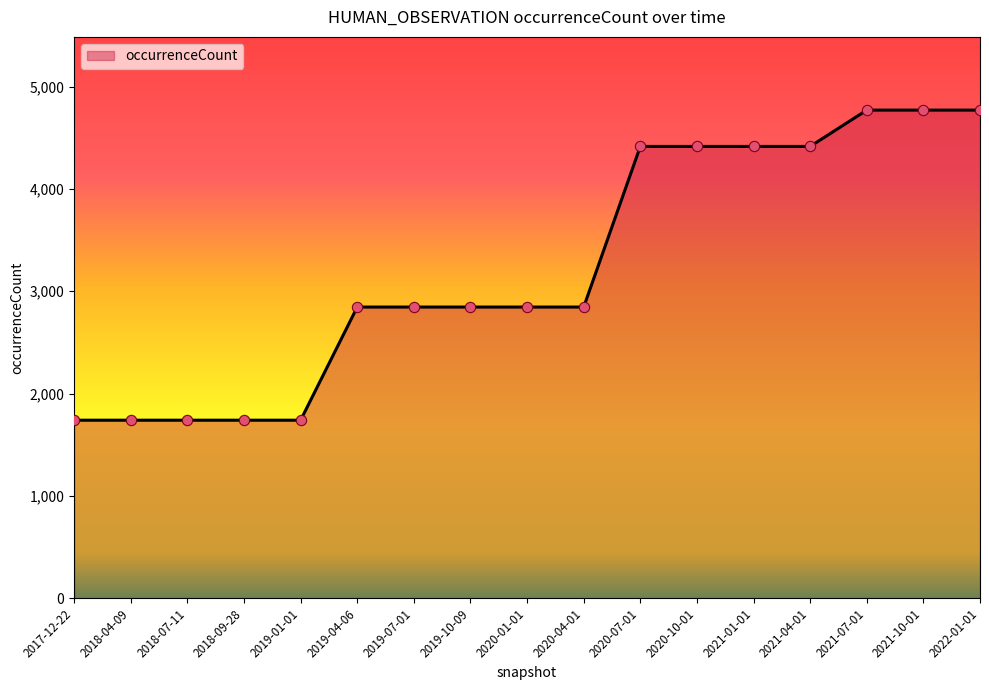

What is the change in value from 2018-09-28 to 2019-07-01?

+1106